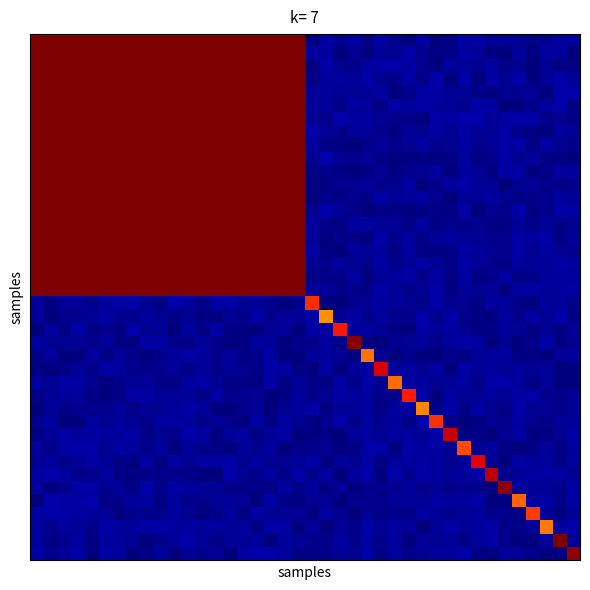

Count the number of categories in the chart.

40